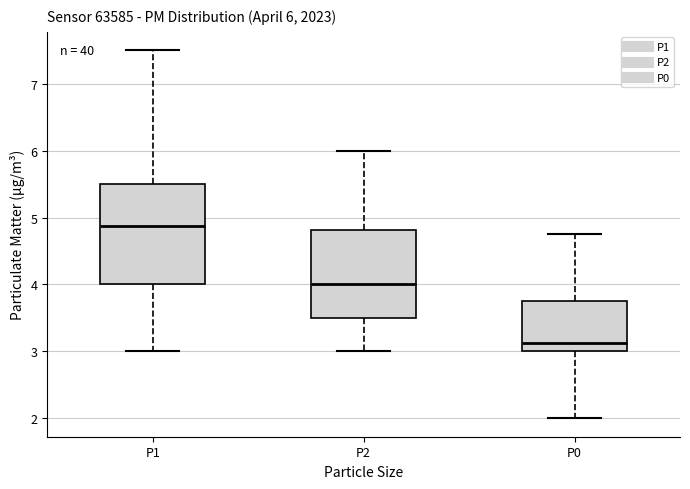

Comparing the boxes themselves (not the whiskers), which one is the tallest?

P1